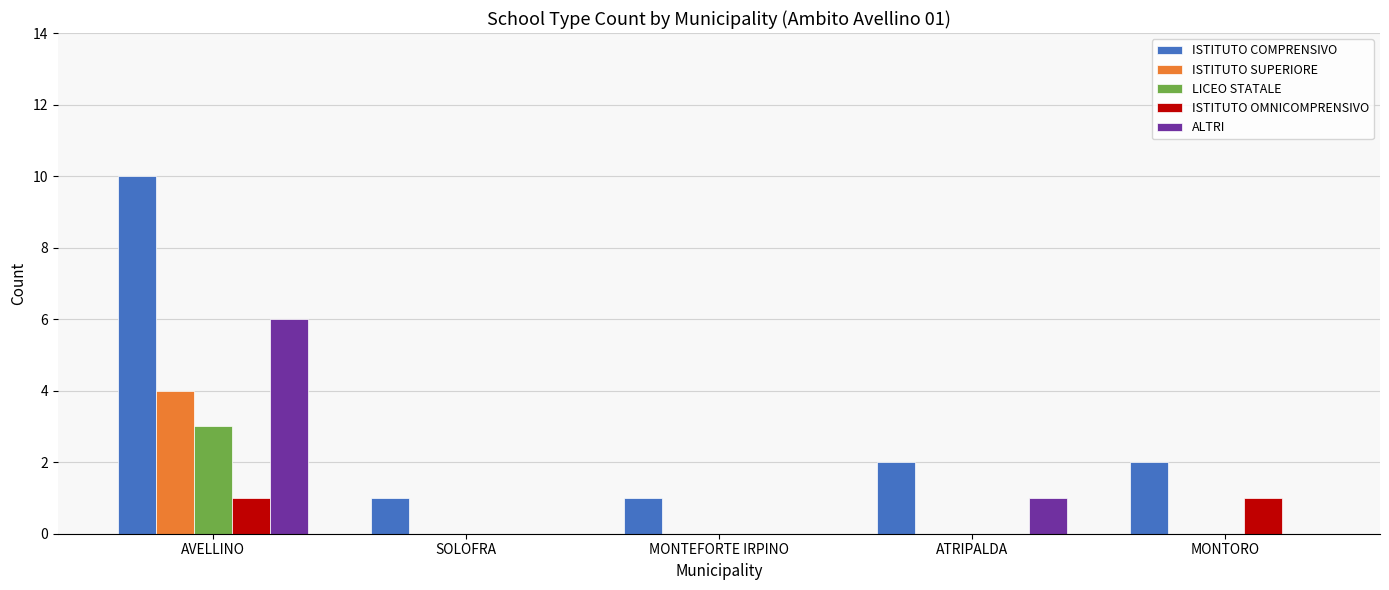

True or false: ALTRI has a value of 2 at MONTORO.

False